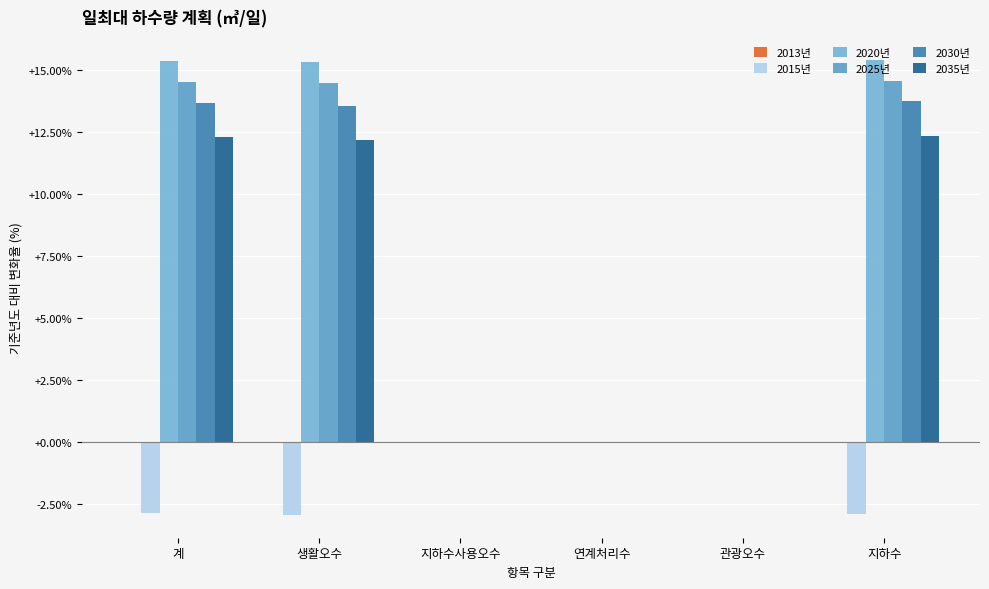

Between 관광오수 and 계, which is larger?

관광오수